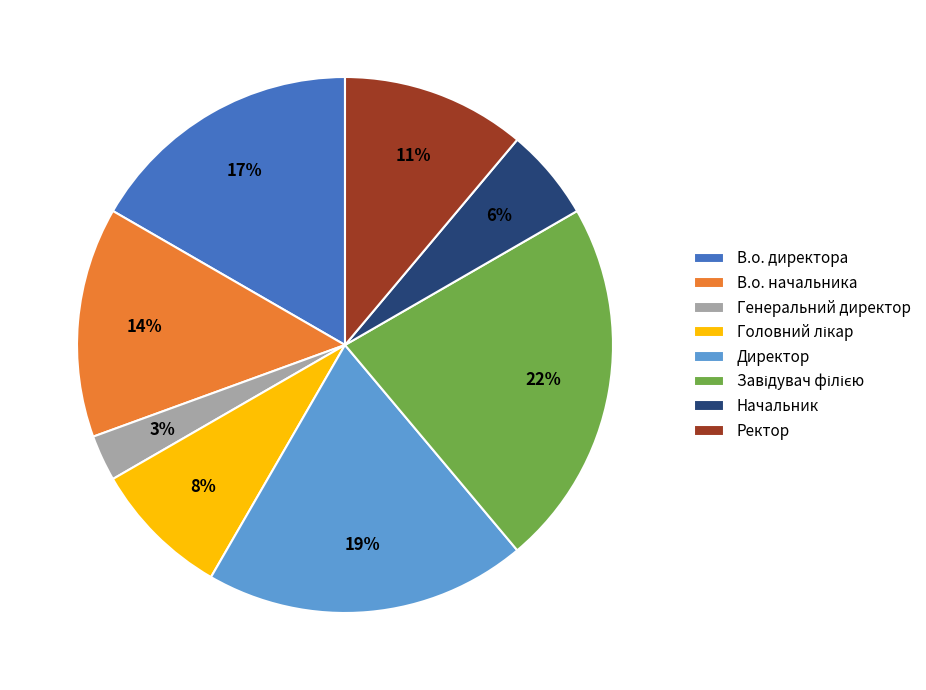

Do В.о. директора and Начальник together represent more than half of the pie?

No